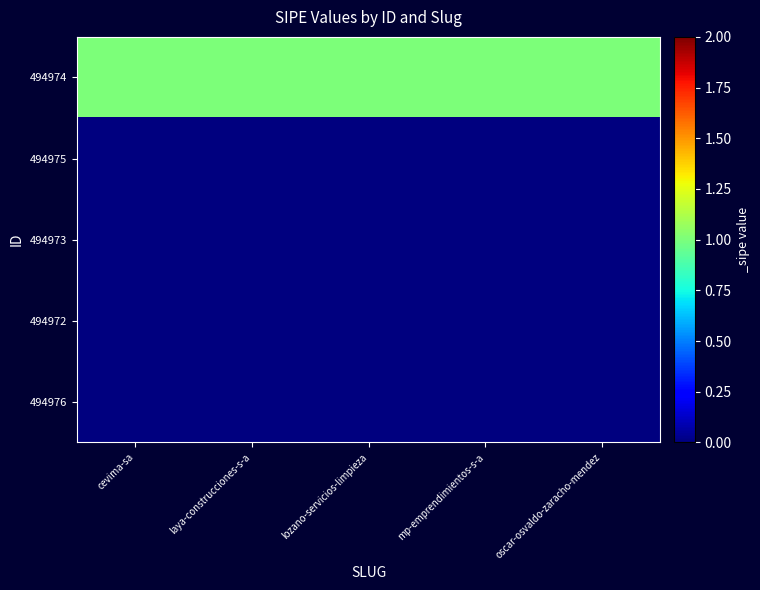

What is the total value across all series at laya-construcciones-s-a?

1